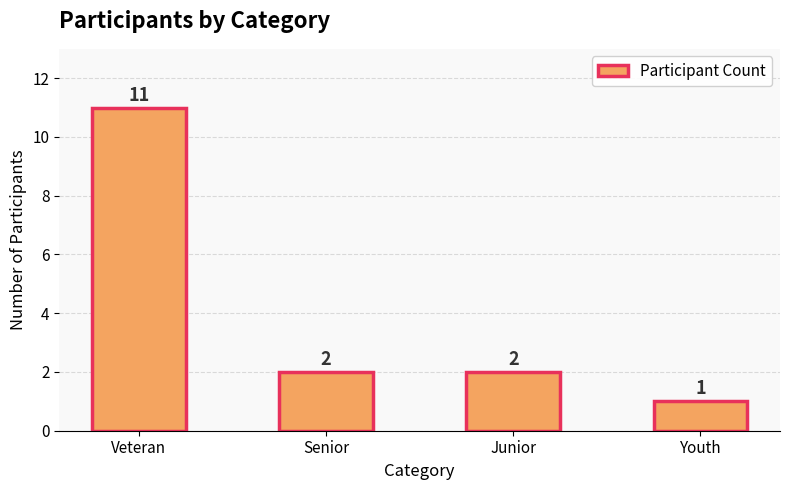

Which has a higher value, Senior or Veteran?

Veteran